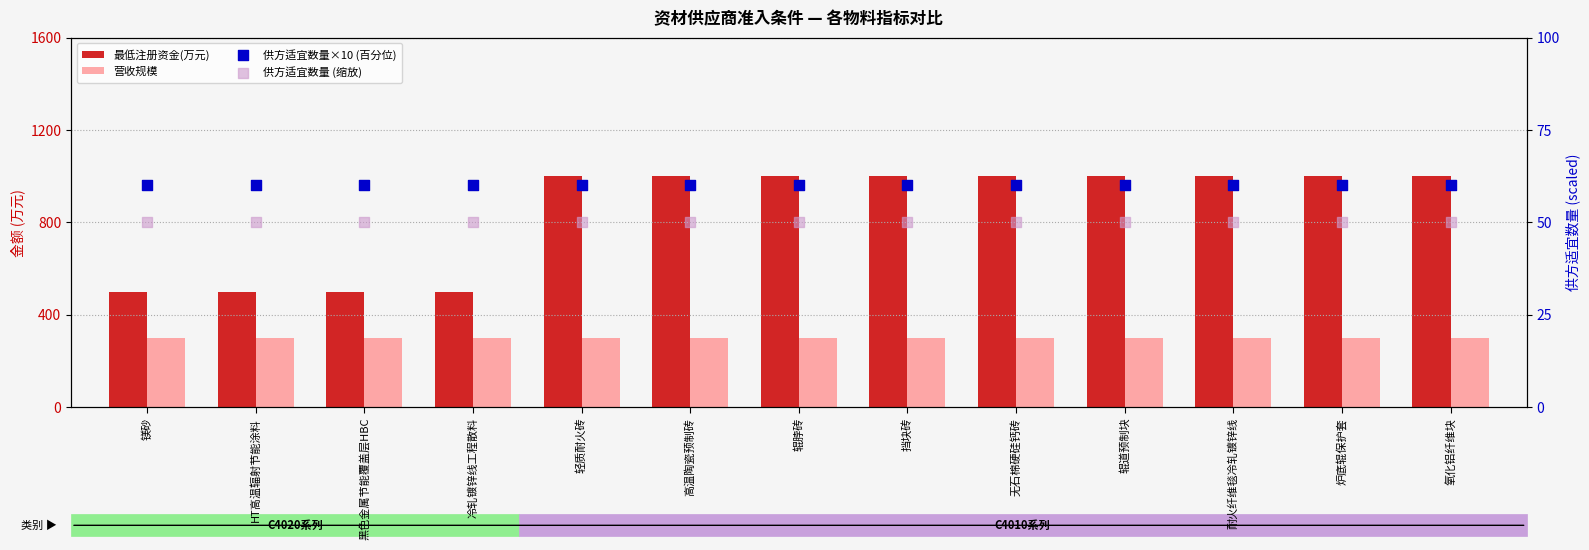

Which series reaches the maximum Y coordinate?

最低注册资金(万元)